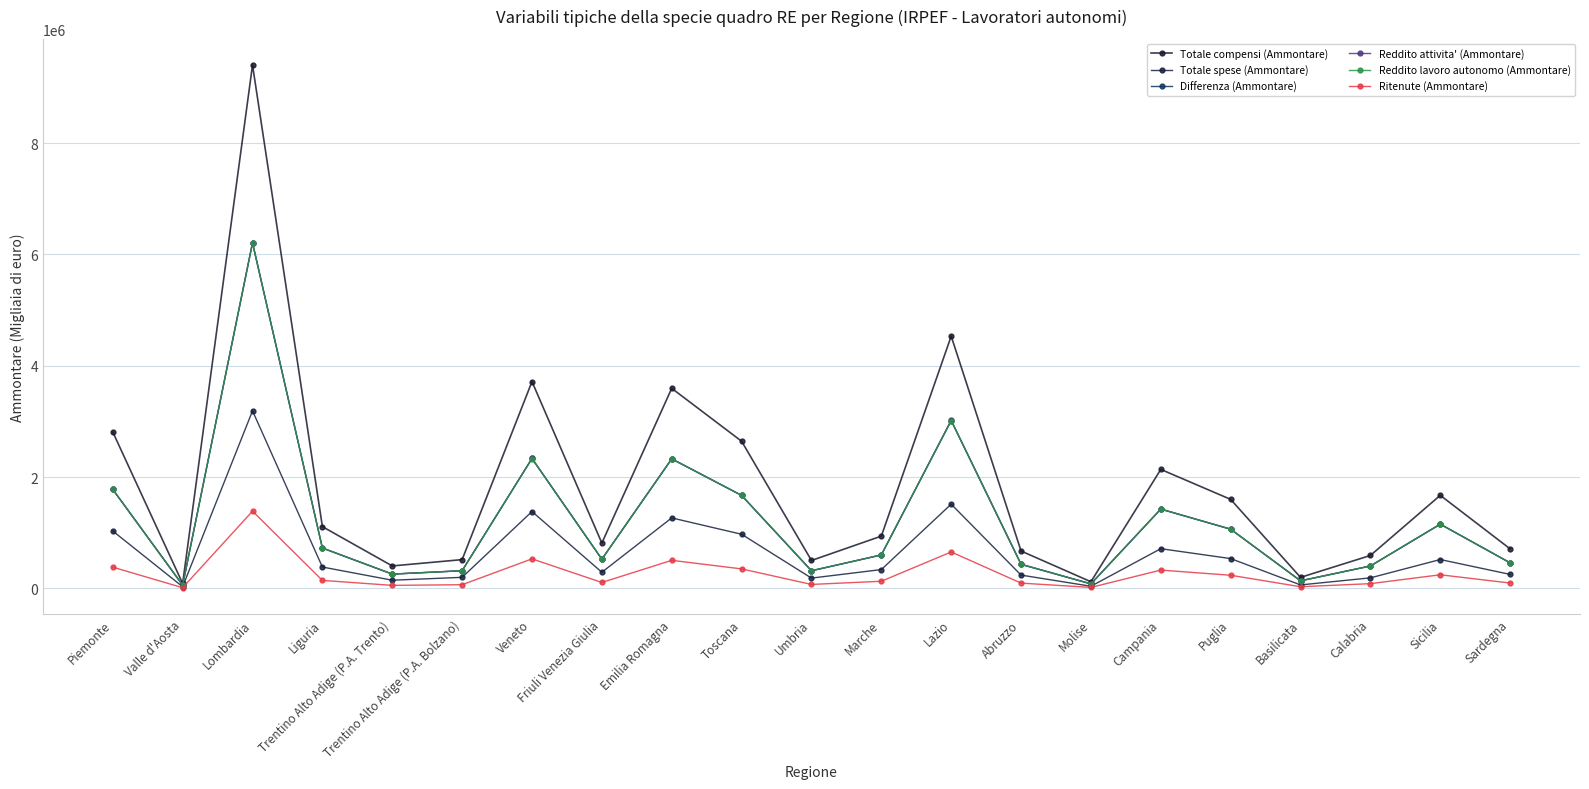

What value does the Ritenute (Ammontare) series have at Valle d'Aosta, to the nearest 100?

12100